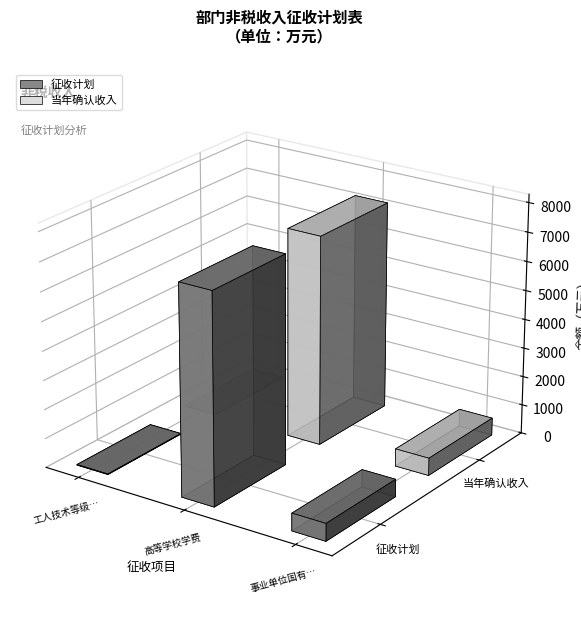

What is the label of the 2nd bar from the right?

高等学校学费